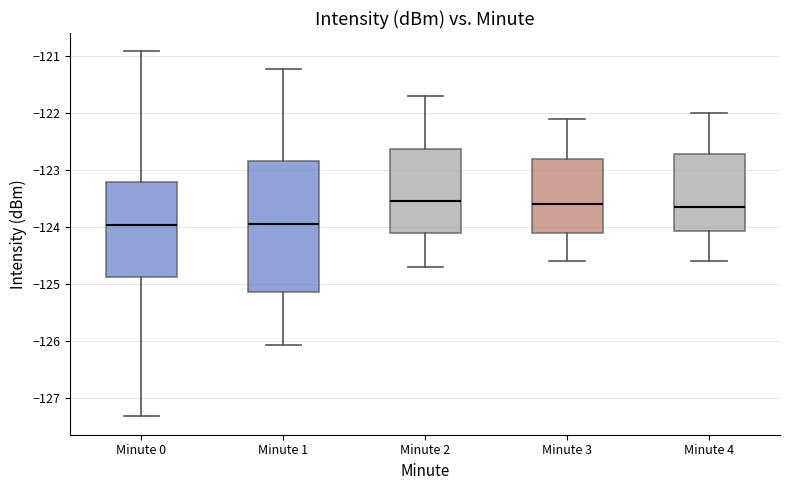

Which box is the tallest, from its lower edge to its upper edge?

Minute 1